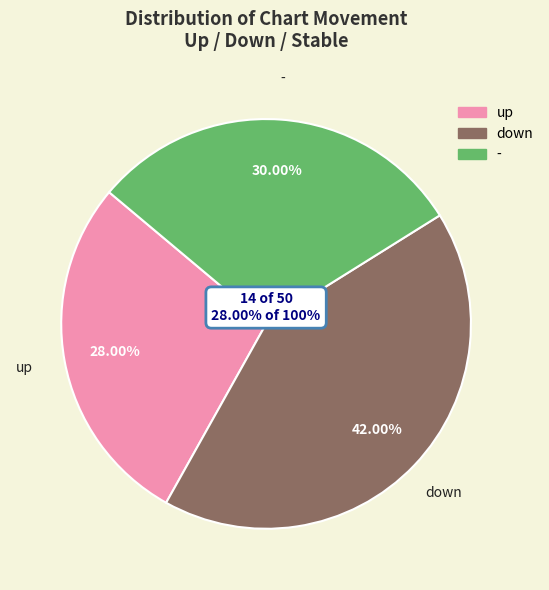

Which category has the smallest portion of the pie?

up